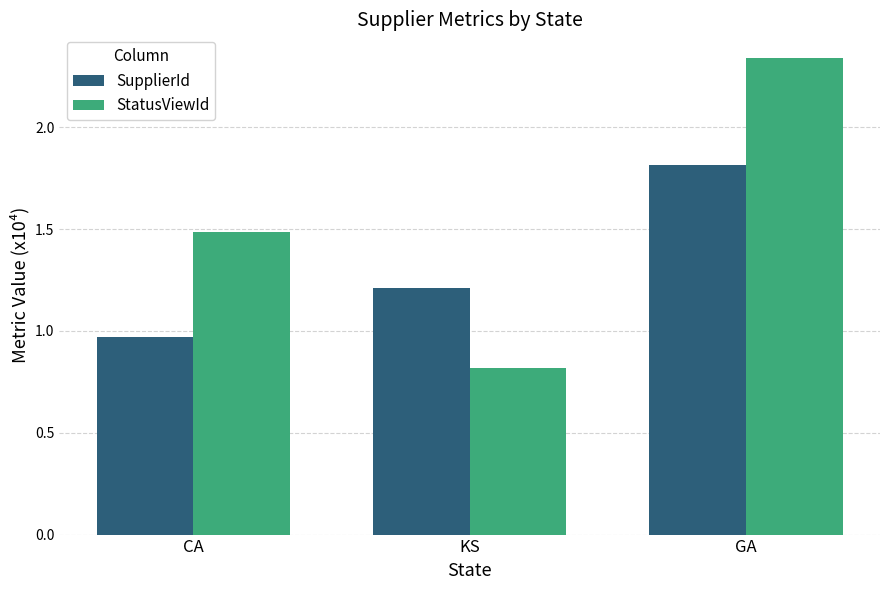

Which series has the widest spread of values?

StatusViewId